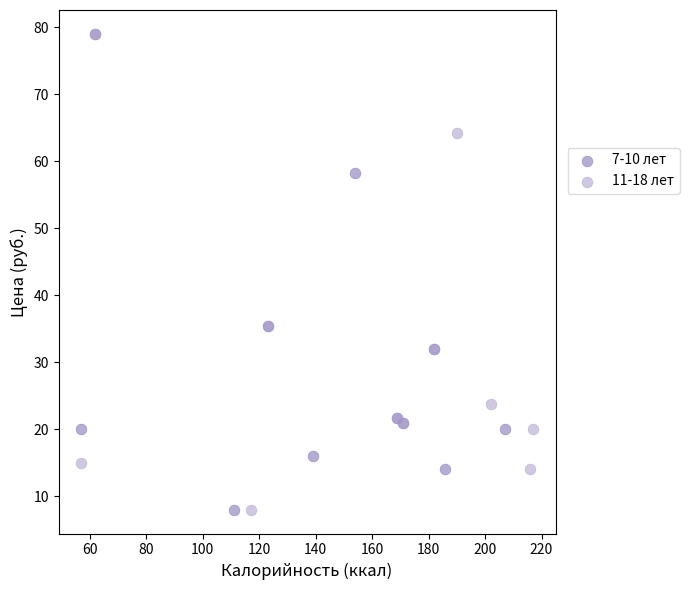

What are all the series names shown in the legend?

7-10 лет, 11-18 лет